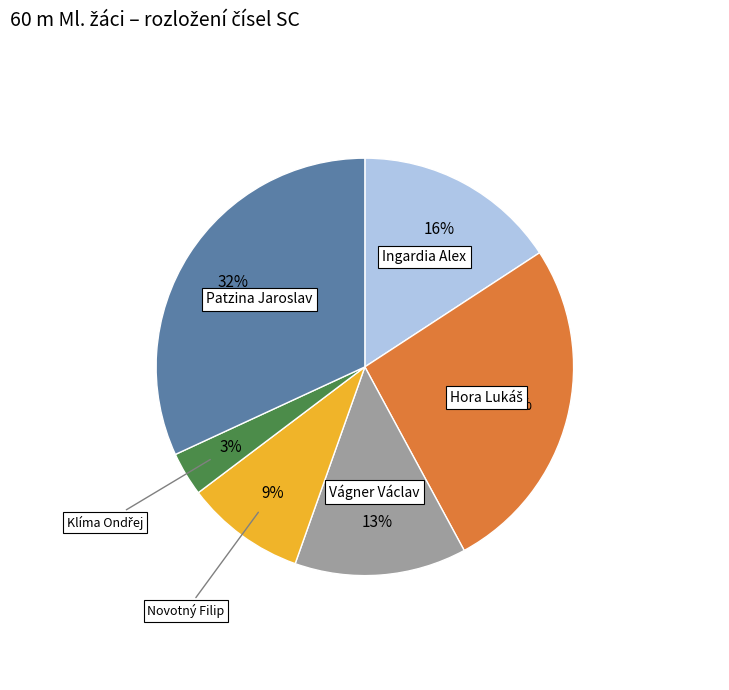

Does any single category account for the majority?

No